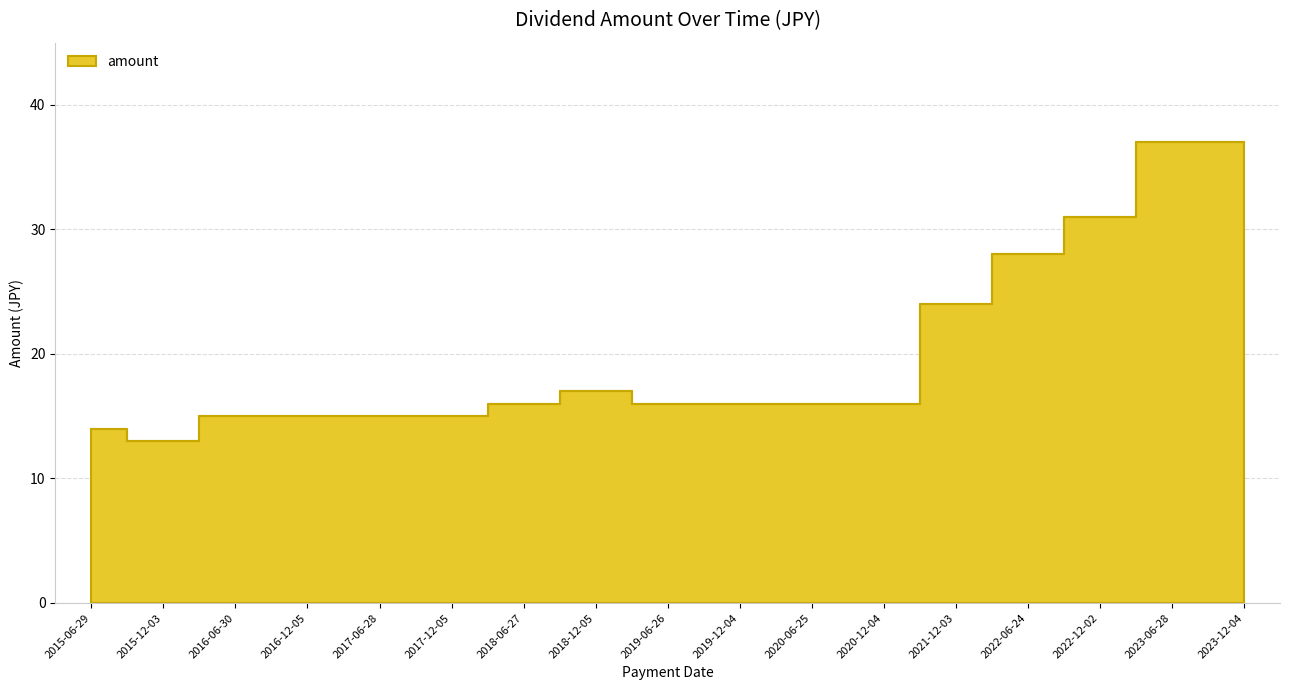

The value at 2023-12-04 is 23. True or false?

False